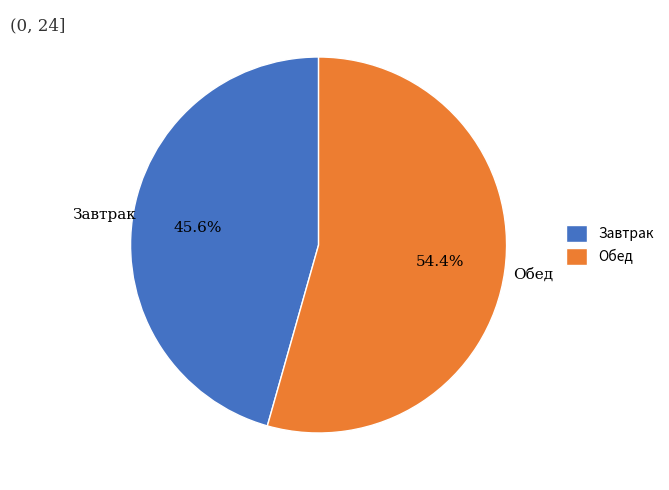

True or false: Завтрак accounts for 32% of the total.

False